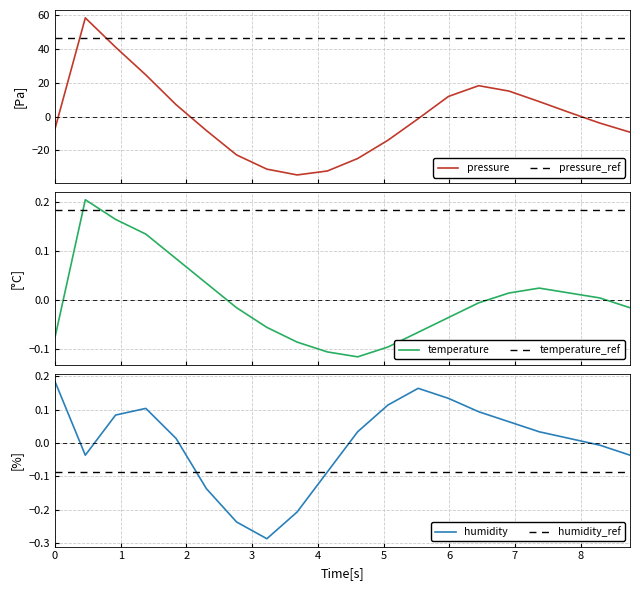

What is the value of the humidity point at the 10th from the left?

-0.1